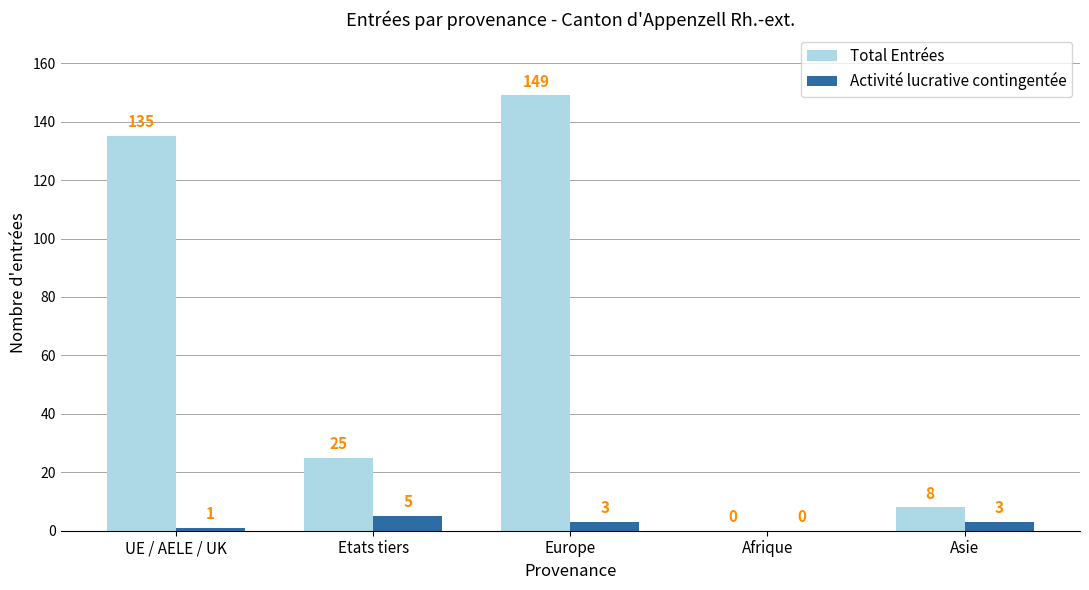

At which category is the sum across all series the highest?

Europe